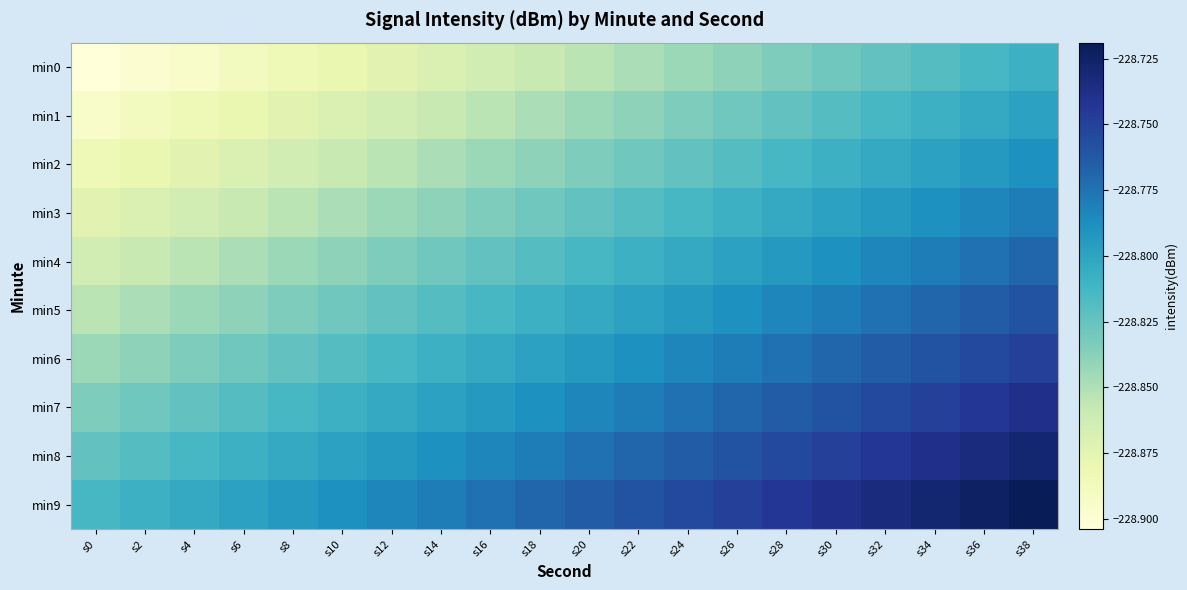

Rank the series at s8 from highest to lowest value.

min9, min8, min7, min6, min5, min4, min3, min2, min1, min0